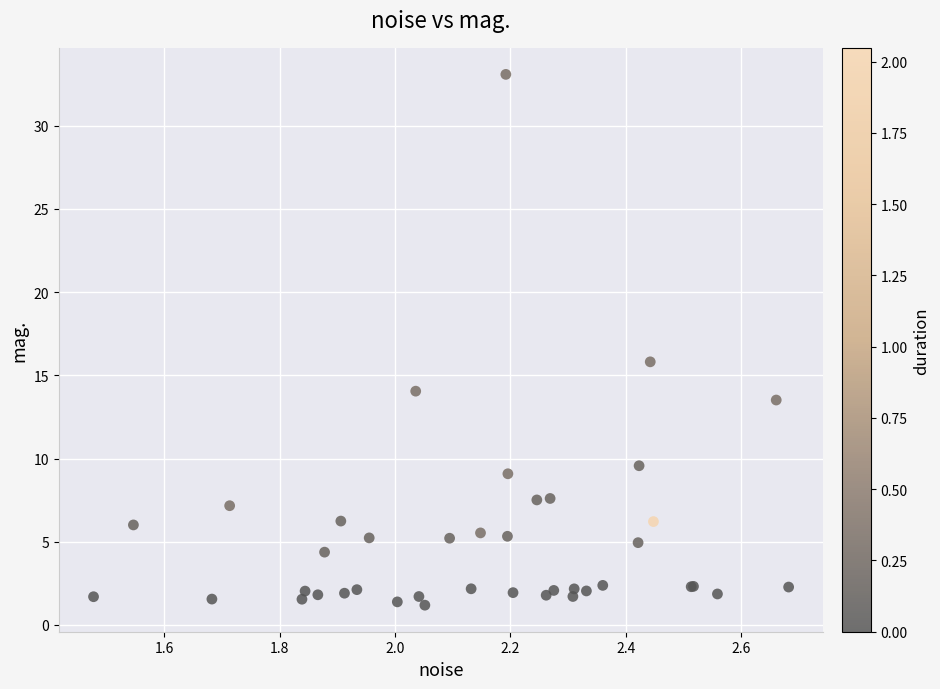

What Y value in the scatter plot is closest to 17?

15.8